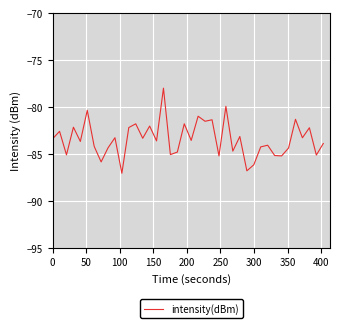

How many lines are shown in the chart?

1